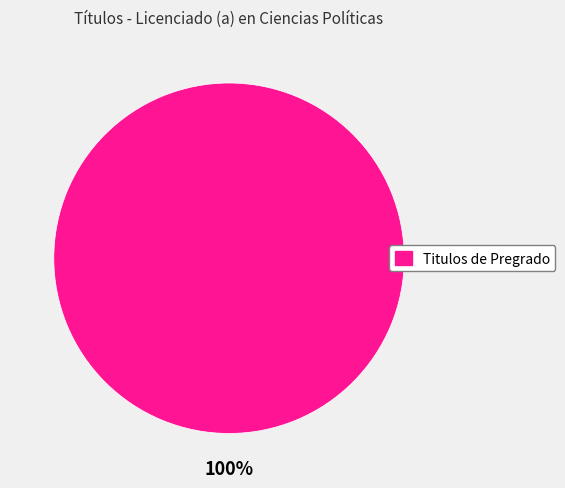

Does any single category account for the majority?

Yes